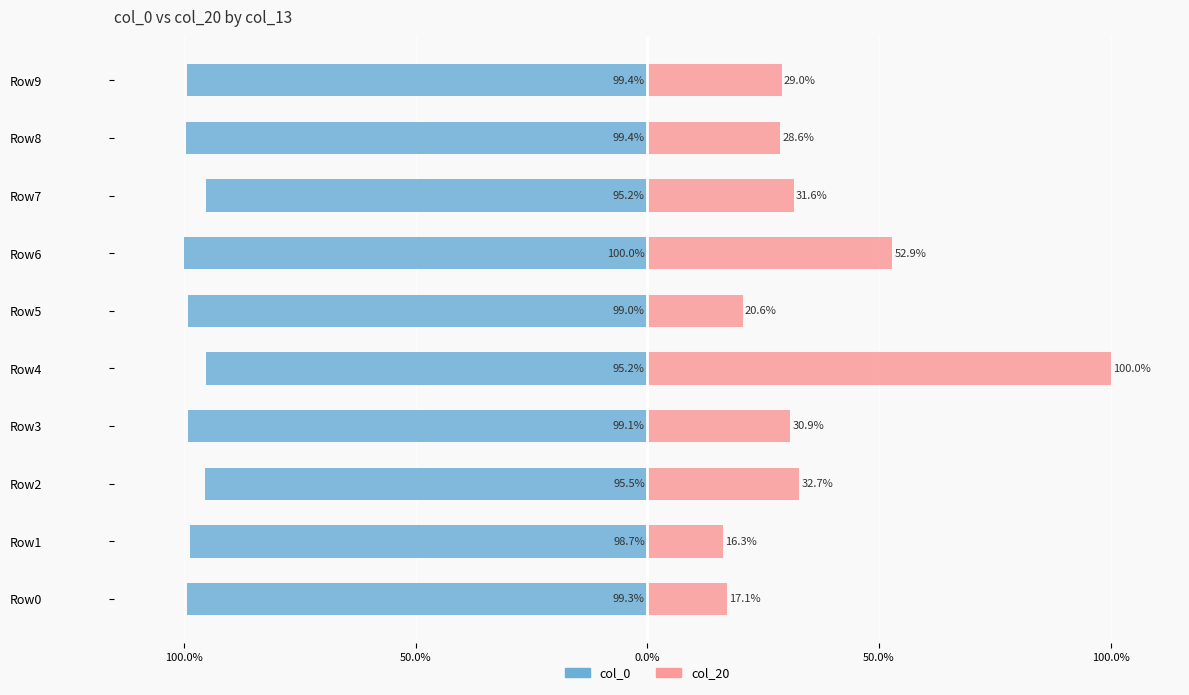

Which series has the largest range (max minus min)?

col_20